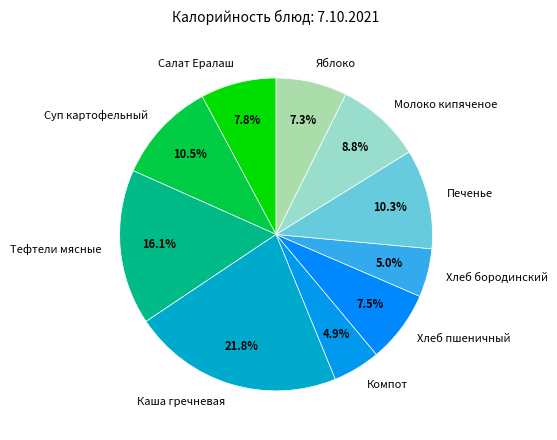

Between Хлеб бородинский and Салат Ералаш, which is larger?

Салат Ералаш